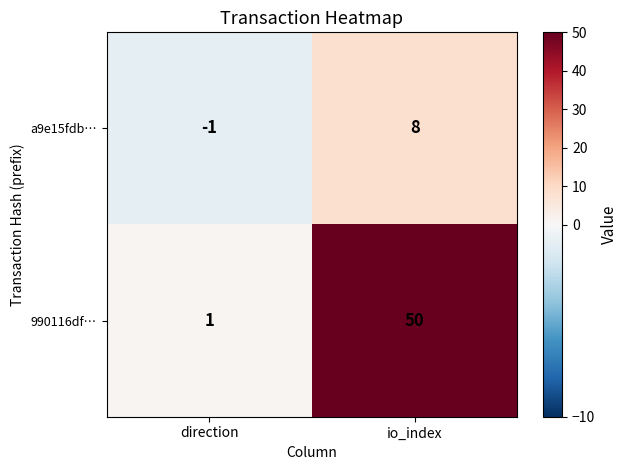

Between direction and io_index, which series saw the biggest shift?

990116df…